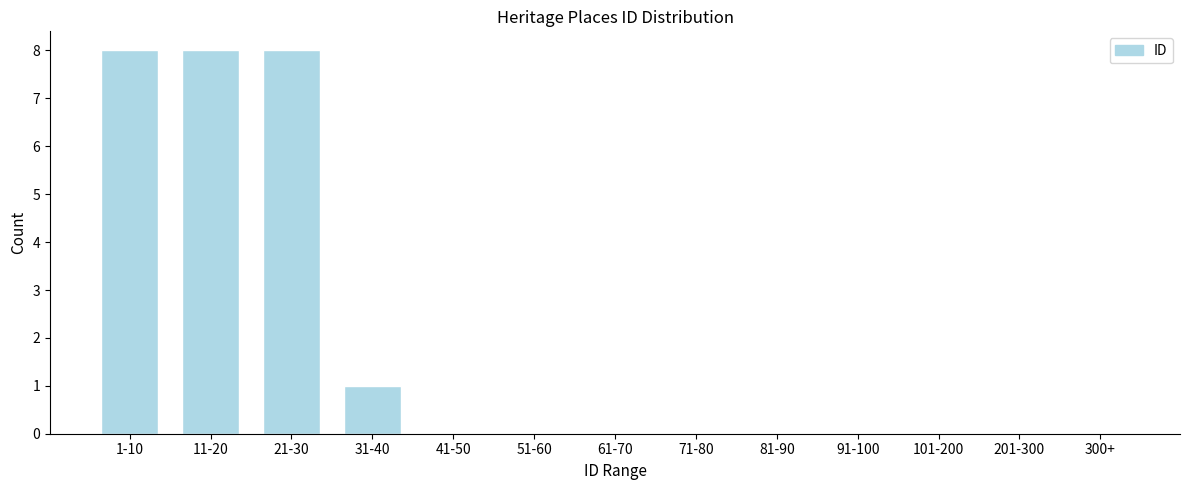

Reading left to right, what are all the values shown in this chart?

1-10=8	11-20=8	21-30=8	31-40=1	41-50=0	51-60=0	61-70=0	71-80=0	81-90=0	91-100=0	101-200=0	201-300=0	300+=0